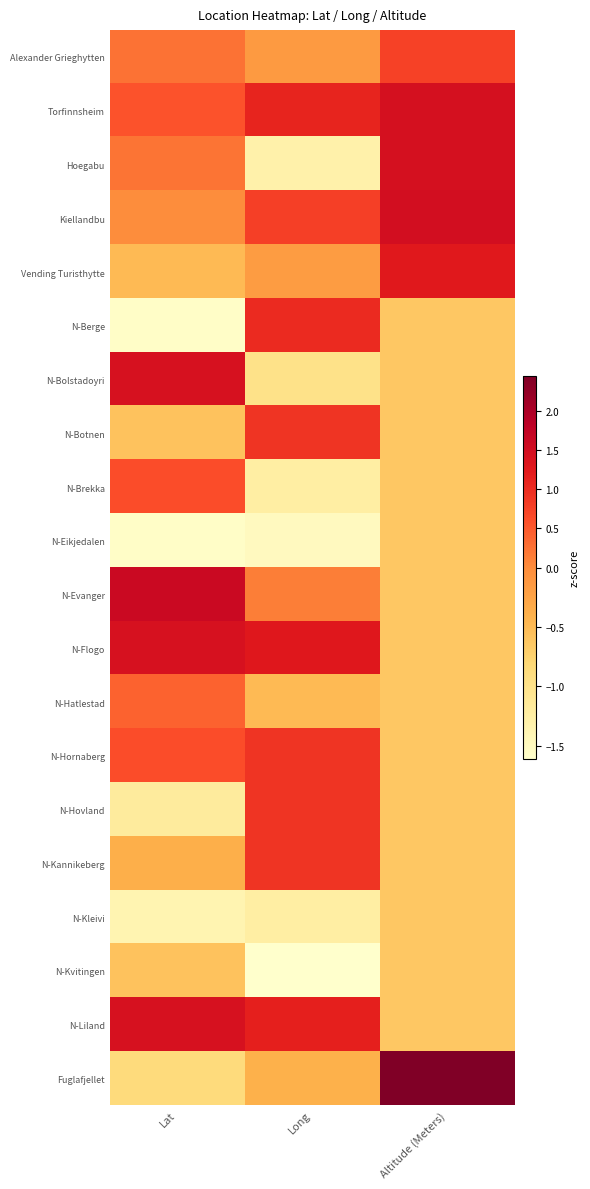

What is the difference between the highest and lowest values at Long?

2.9